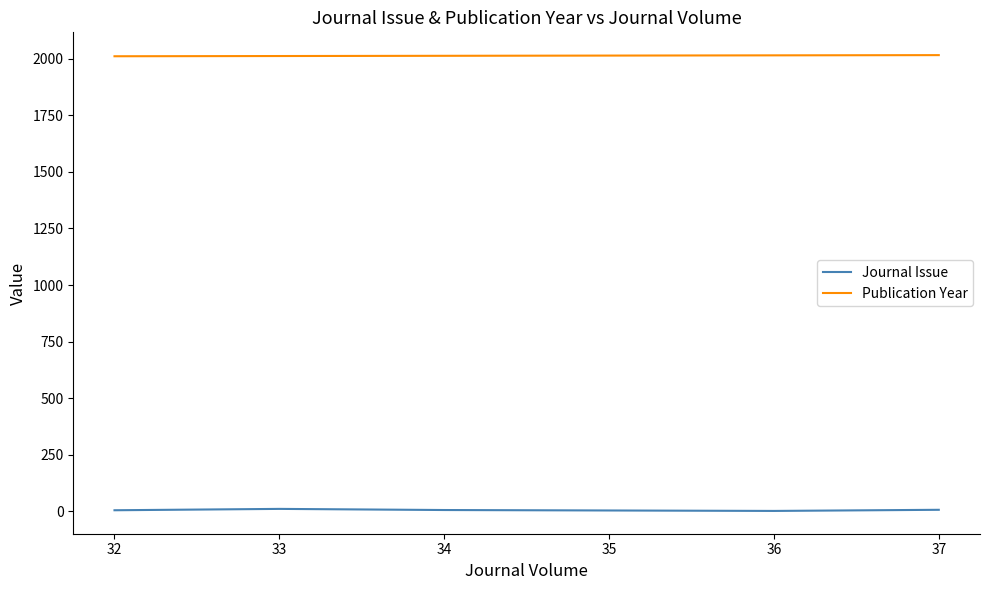

True or false: Journal Issue and Publication Year intersect in this chart.

False